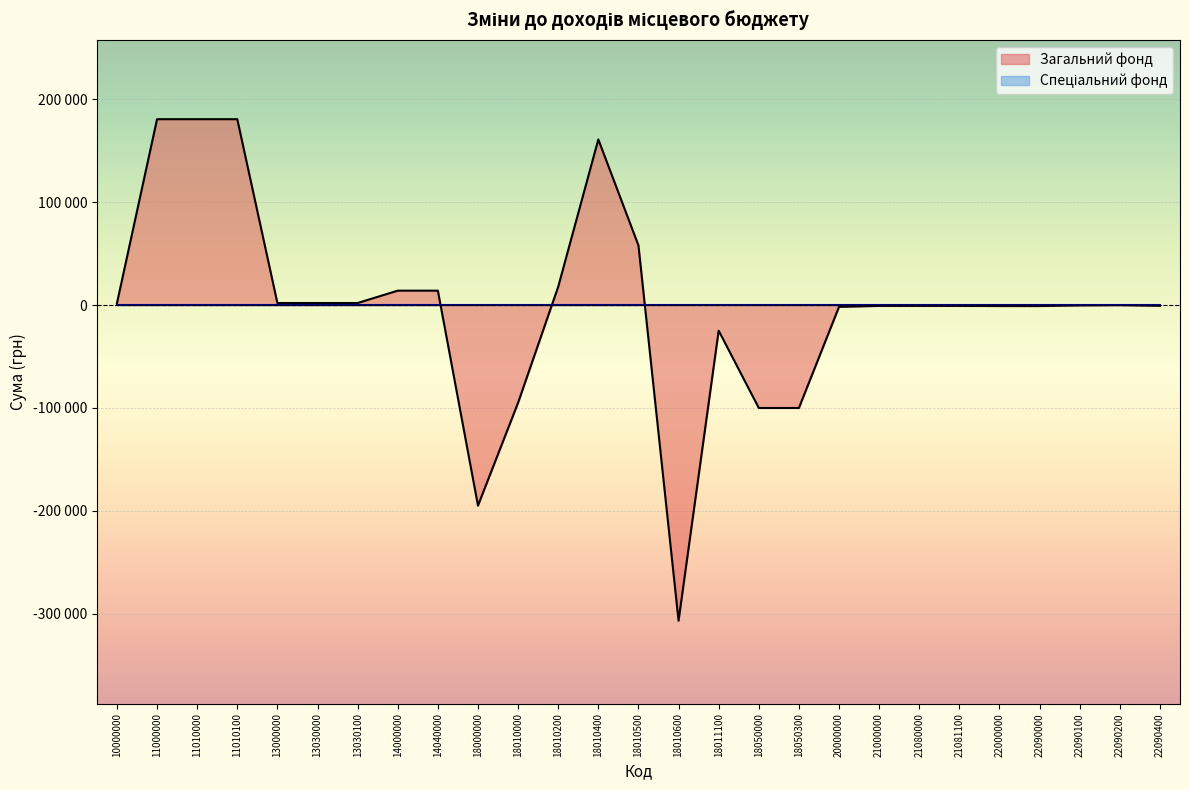

How many values are below zero?

14